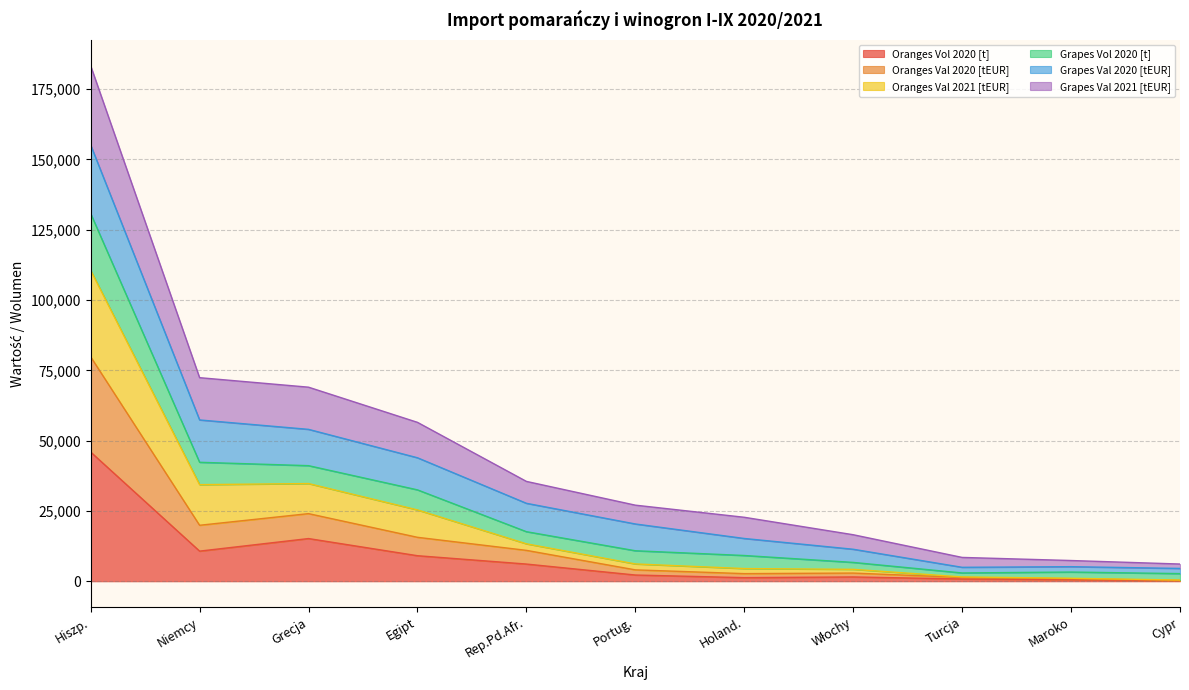

Between Kraj 1 and Kraj 5, which series saw the biggest shift?

Oranges Vol 2020 [t]